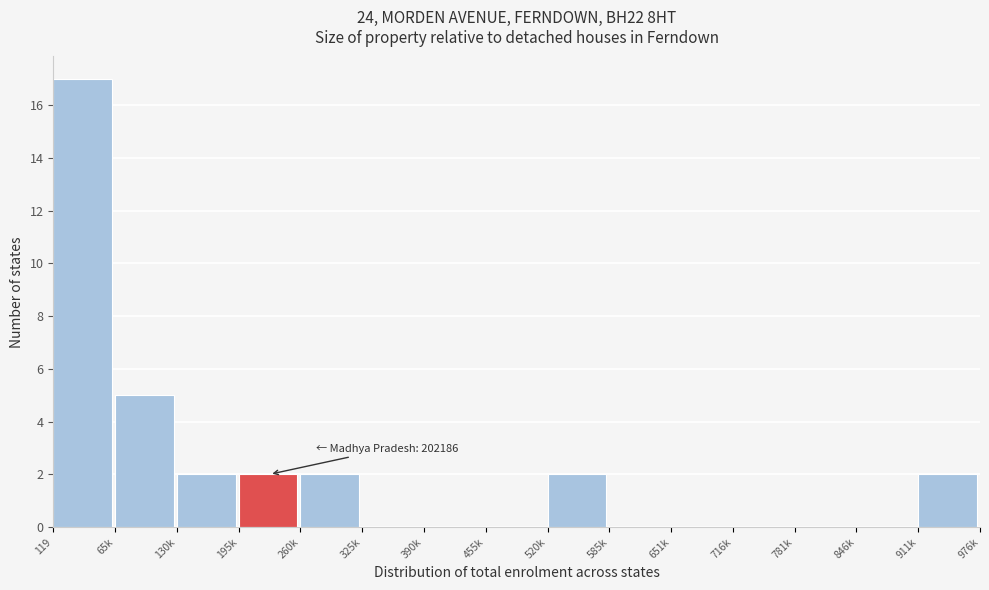

Reading left to right, transcribe all the data shown in this chart.

119=17	65k=5	130k=2	195k=2	260k=2	325k=0	390k=0	455k=0	520k=2	585k=0	651k=0	716k=0	781k=0	846k=0	911k=2